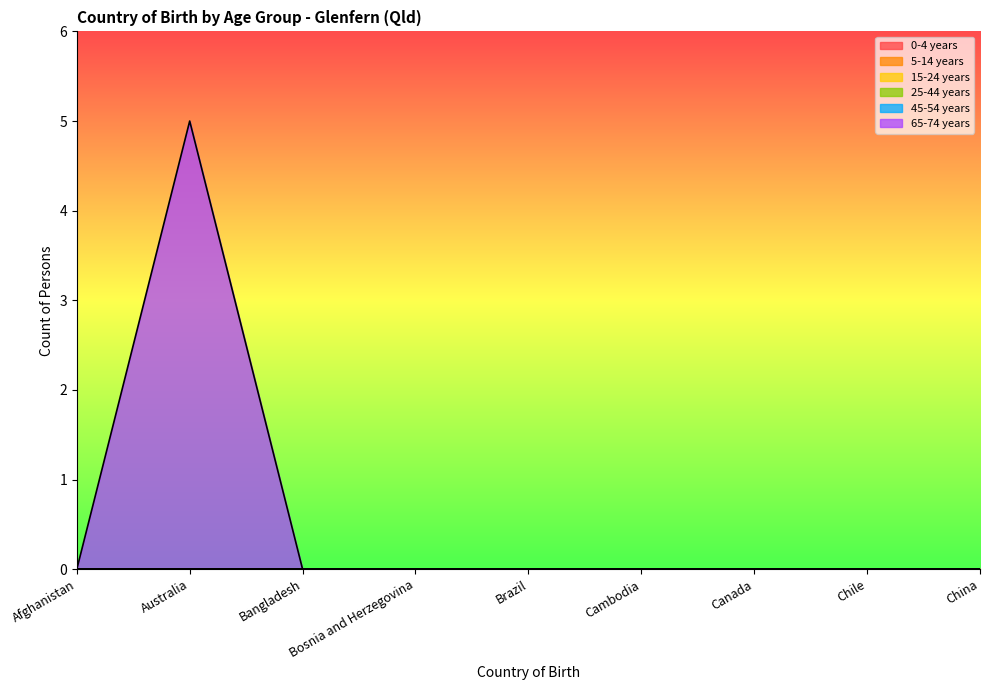

At which label does 5-14 years reach its peak?

Afghanistan